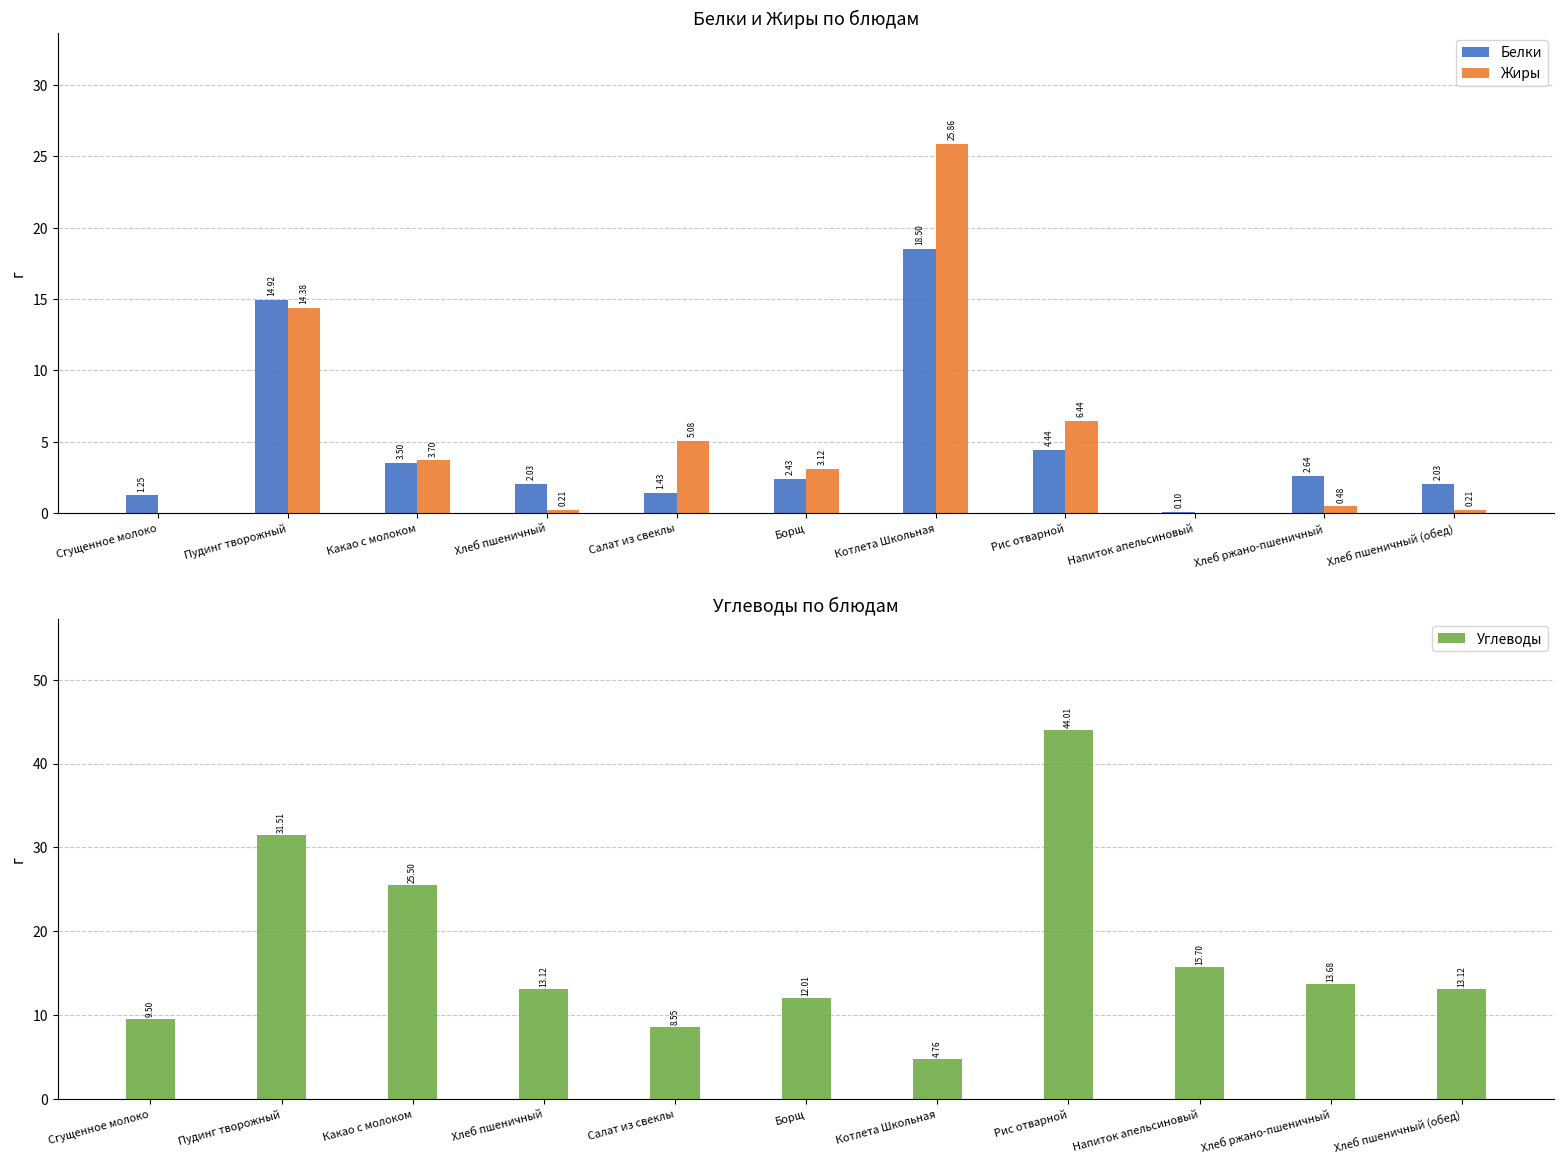

What is the difference between the Белки values at Хлеб пшеничный (обед) and Хлеб ржано-пшеничный?

0.6